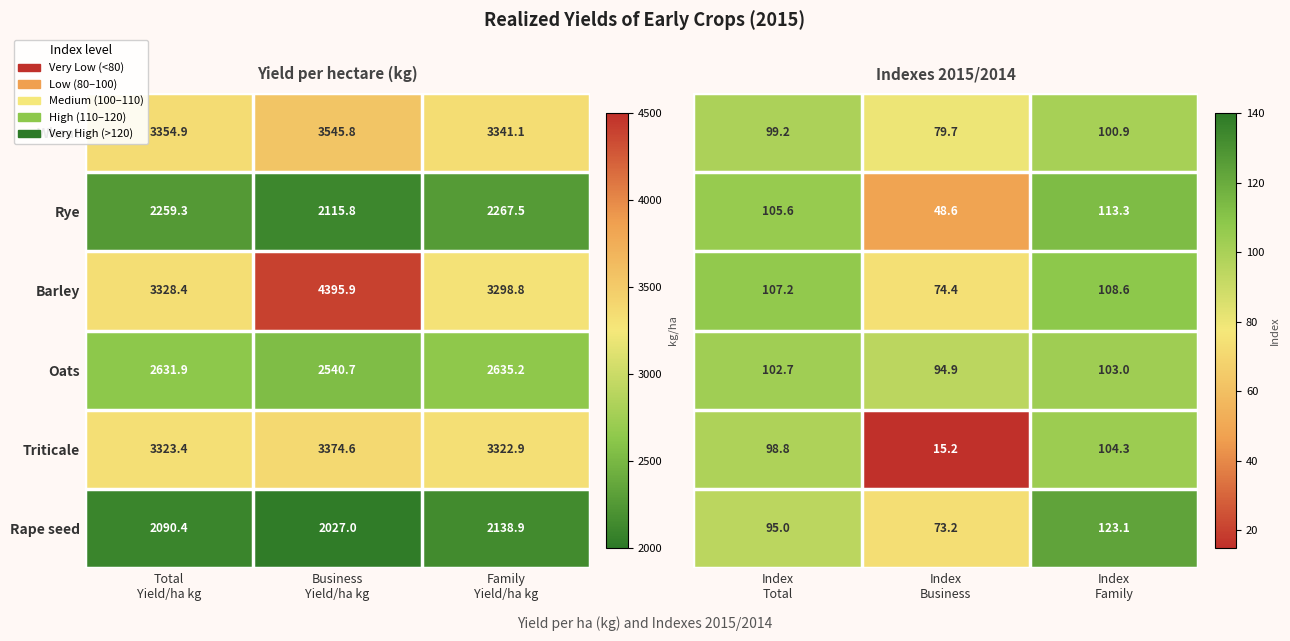

What is the difference between the maximum and minimum values in the Triticale series?

89.1